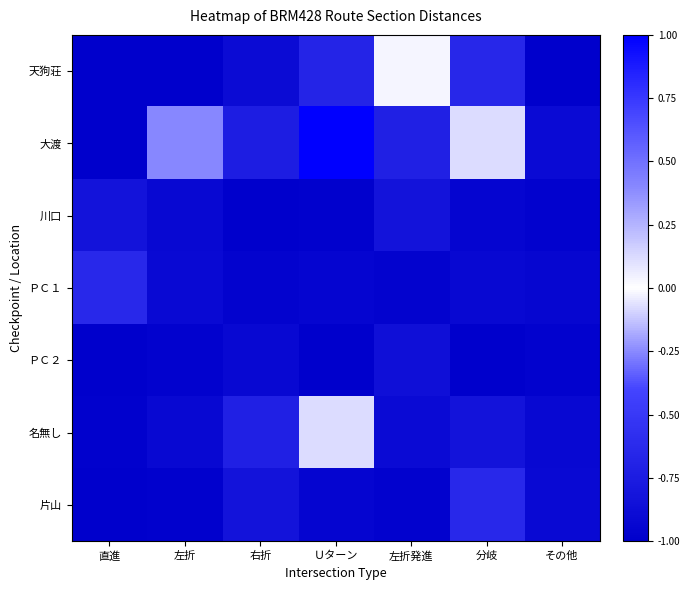

Which series has the largest total across all categories?

大渡